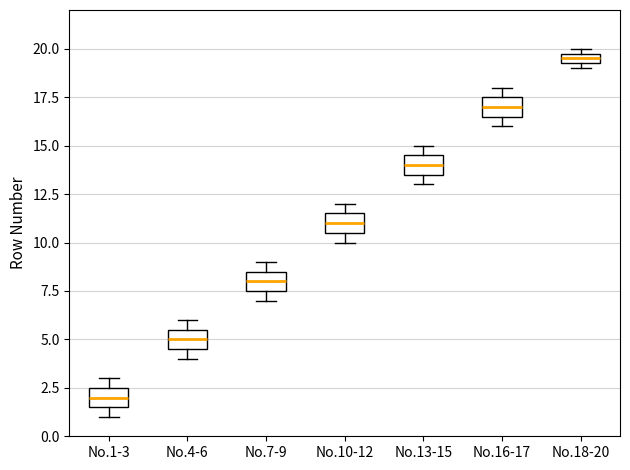

Where does the median line of the box for No.13-15 sit on the y-axis? The values are not printed on the chart, so give them approximately, as read against the axis.

14.0